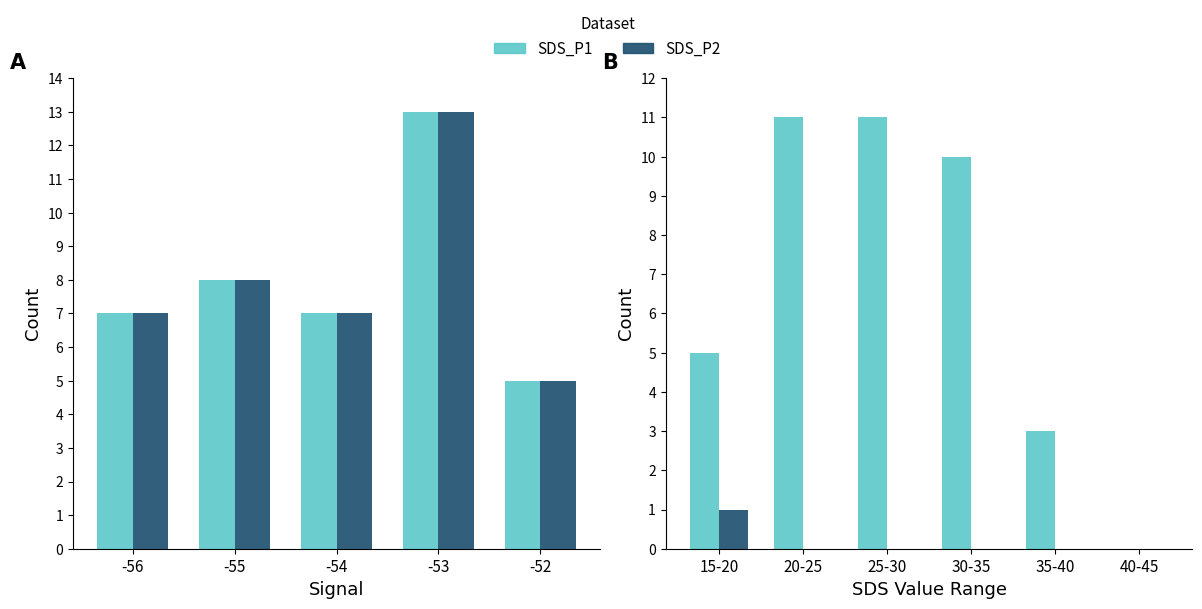

List the series in order of their peak value, lowest first.

SDS_P2, SDS_P1